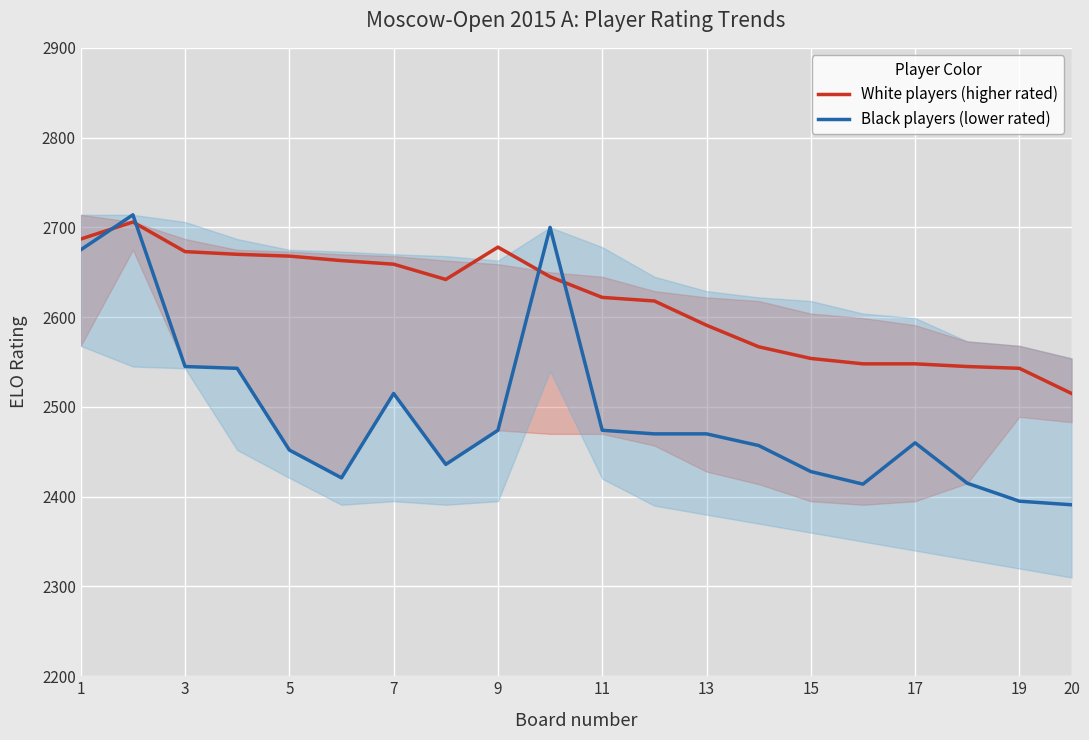

What is the total value across all series at 17?

5008